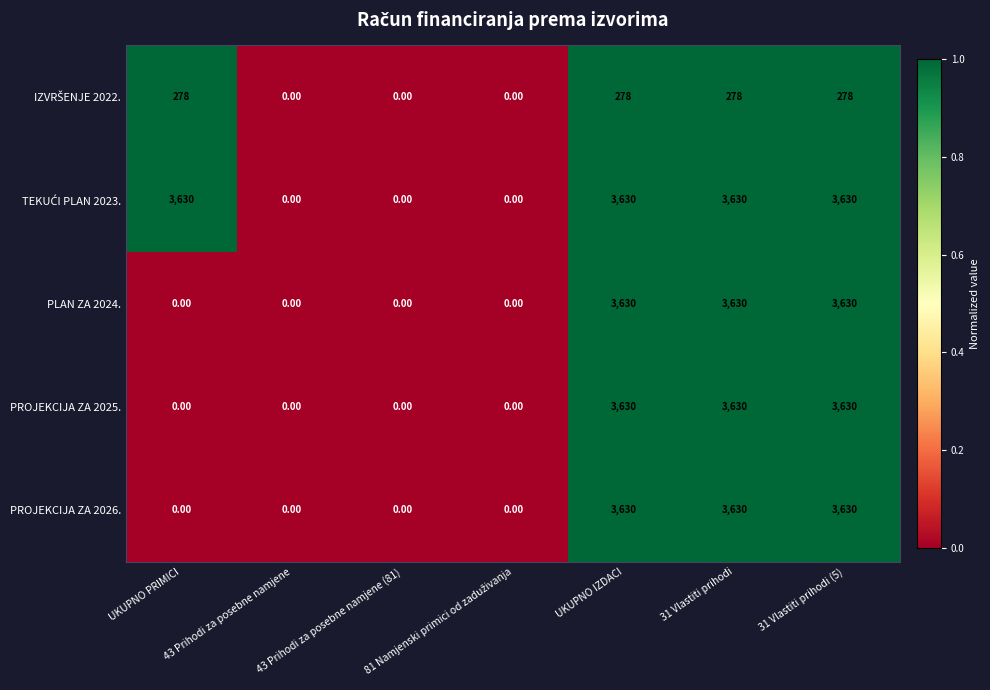

What is the total value across all series at 31 Vlastiti prihodi (5)?

14798